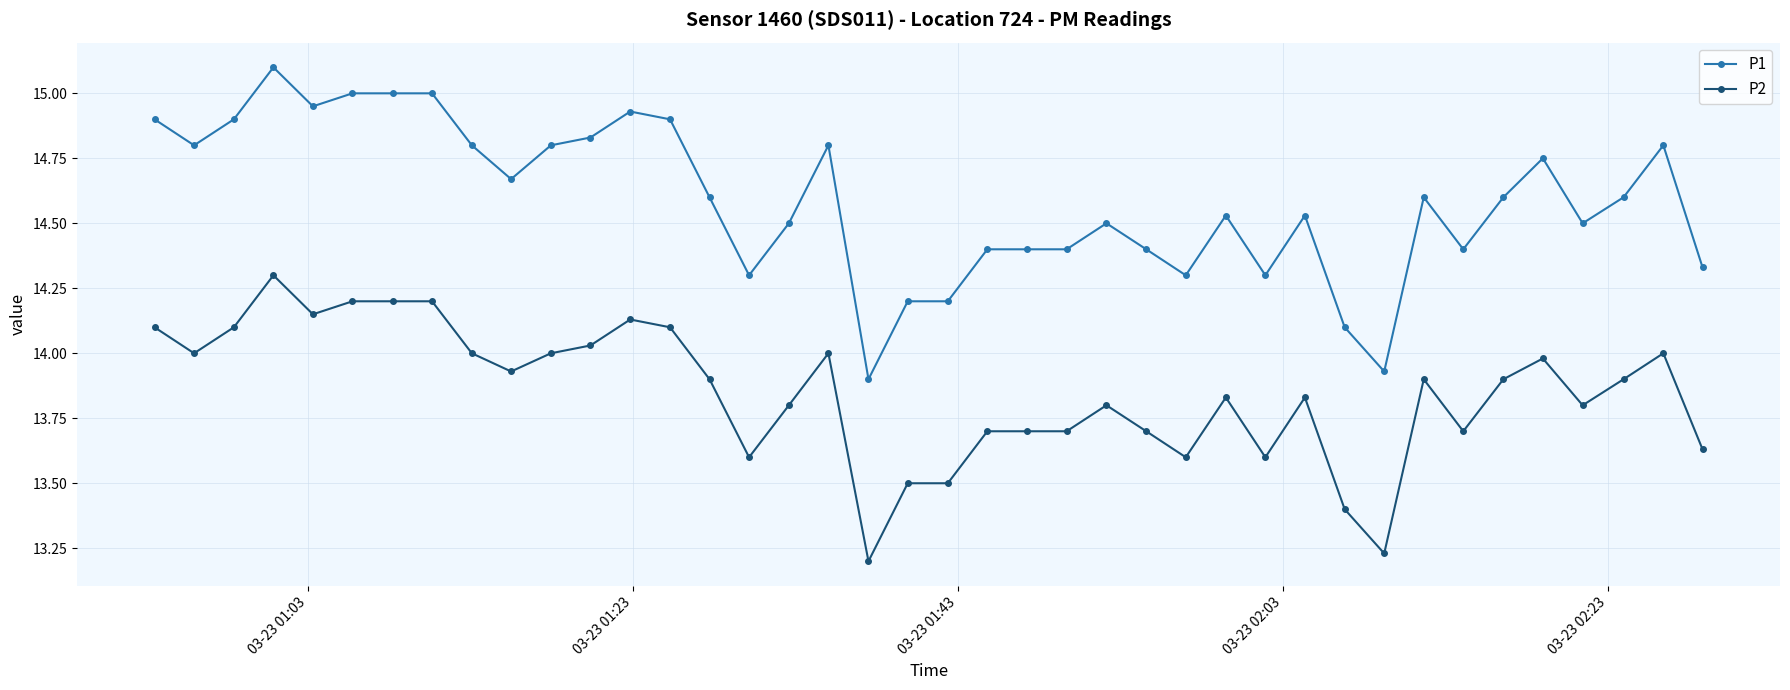

Which series has the largest total across all categories?

P1